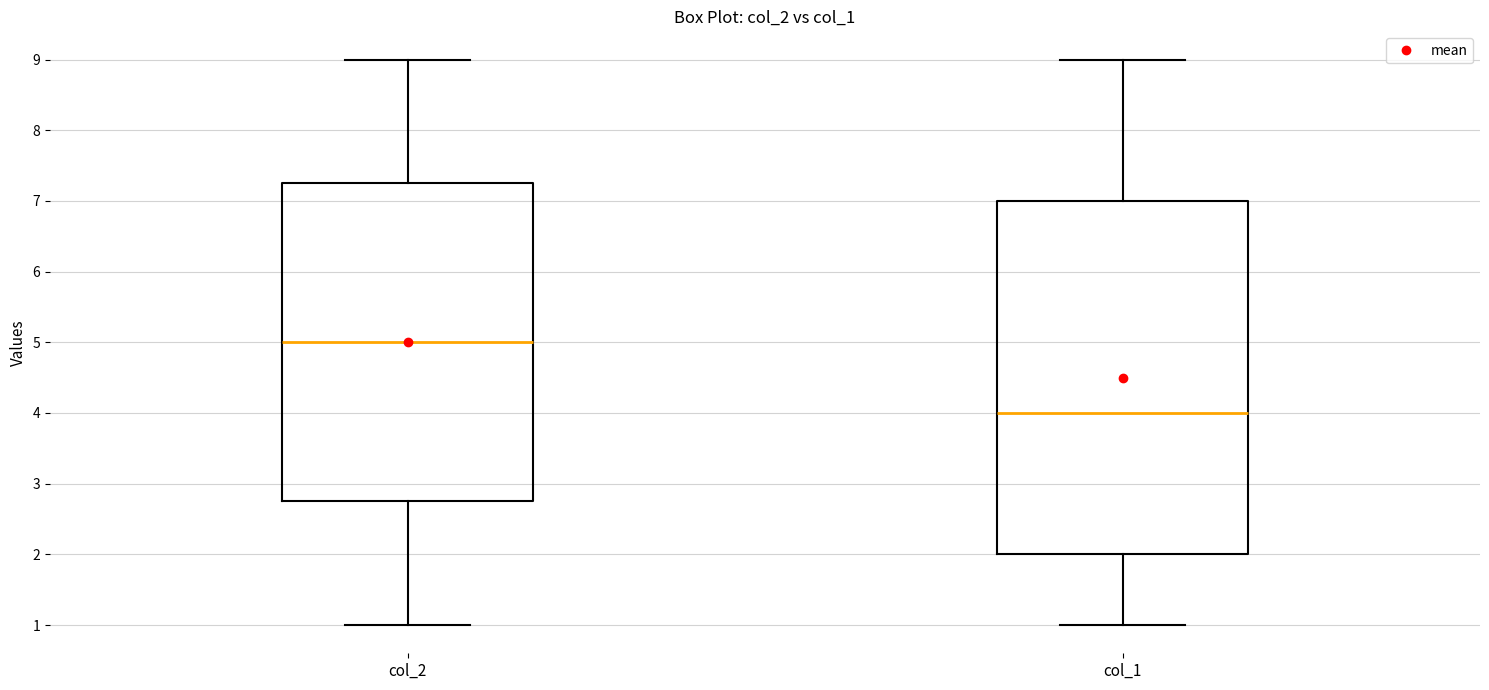

Reading left to right, read every box against the y-axis: the position of its median line, the range the box covers, and the ends of its whiskers. The values are not printed on the chart, so give them approximately, as read against the axis.

col_2: median 5.0, box 2.8 to 7.3, whiskers 1.0 to 9.0
col_1: median 4.0, box 2.0 to 7.0, whiskers 1.0 to 9.0